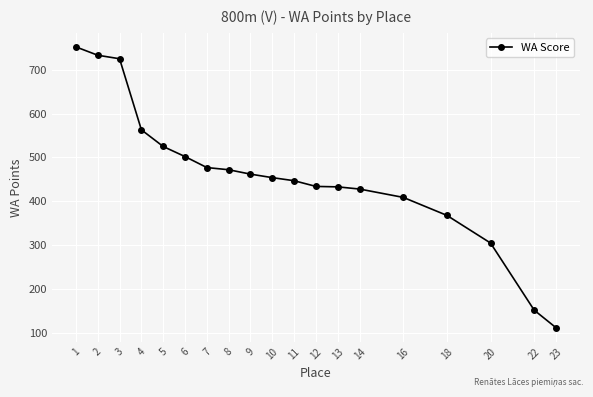

What is the sum of the values at 23 and 4?

675